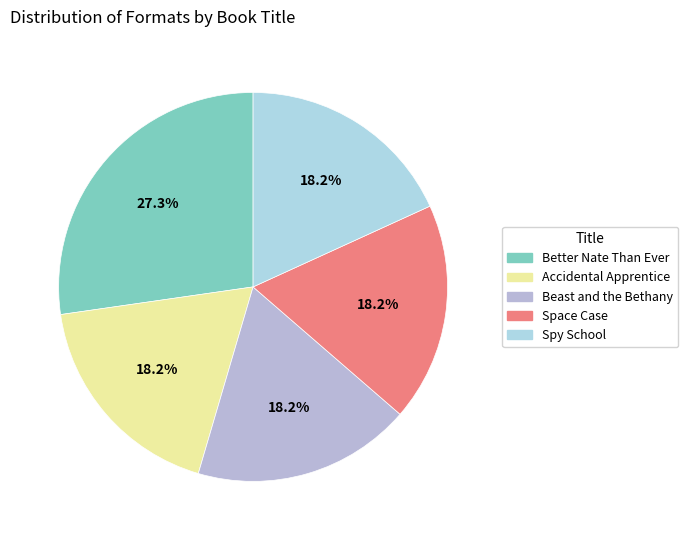

Rank the categories by value from lowest to highest.

Accidental Apprentice, Beast and the Bethany, Space Case, Spy School, Better Nate Than Ever